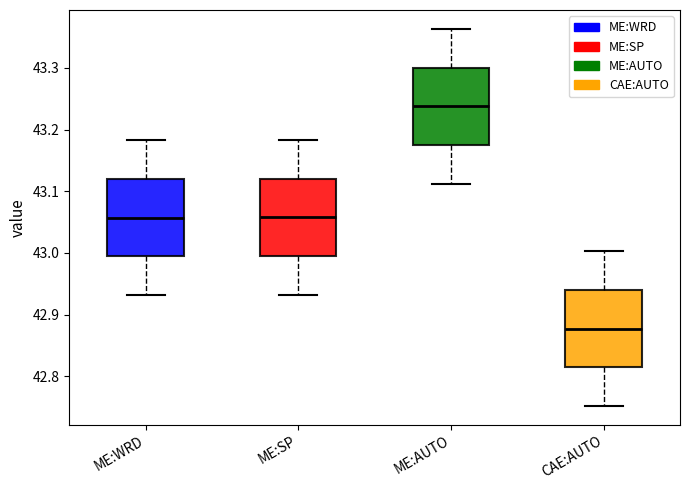

Where does the lower whisker of the box for ME:AUTO end on the y-axis? The values are not printed on the chart, so give them approximately, as read against the axis.

43.11